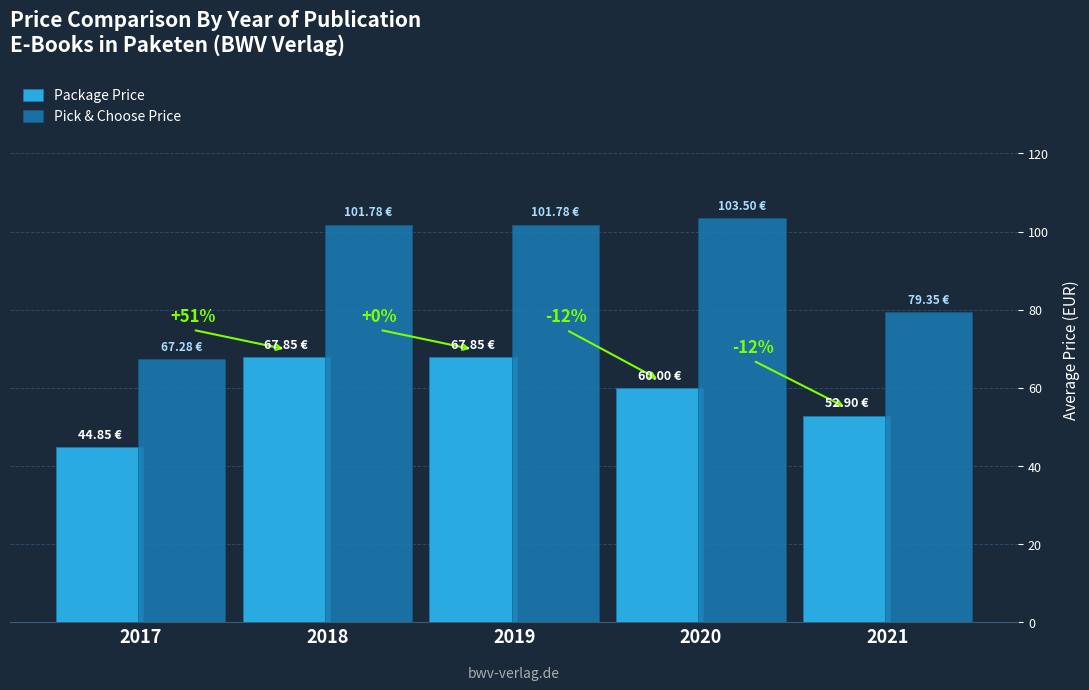

True or false: Package Price has a value of 120.7 at 2019.

False